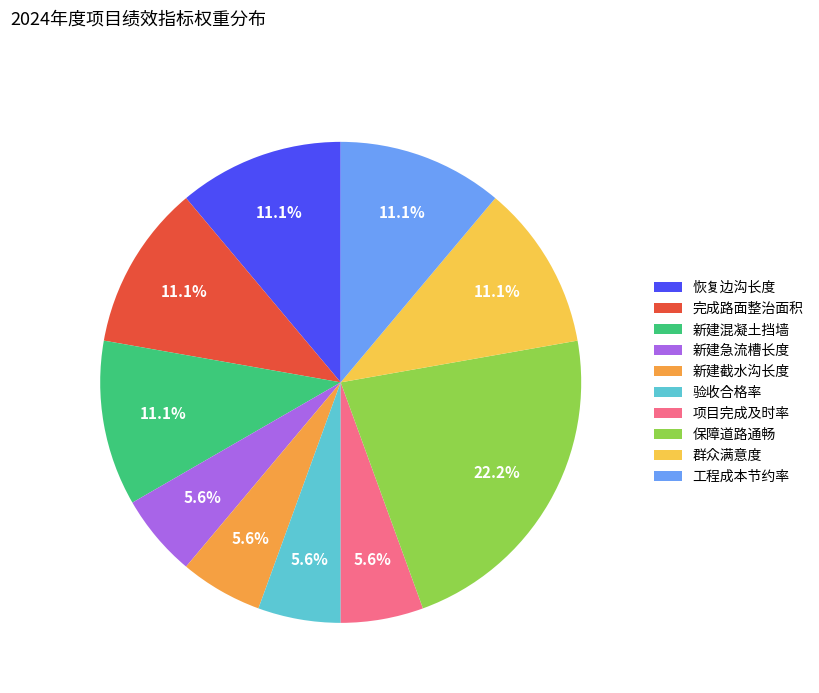

Combined, do 验收合格率 and 新建急流槽长度 account for over 50%?

No